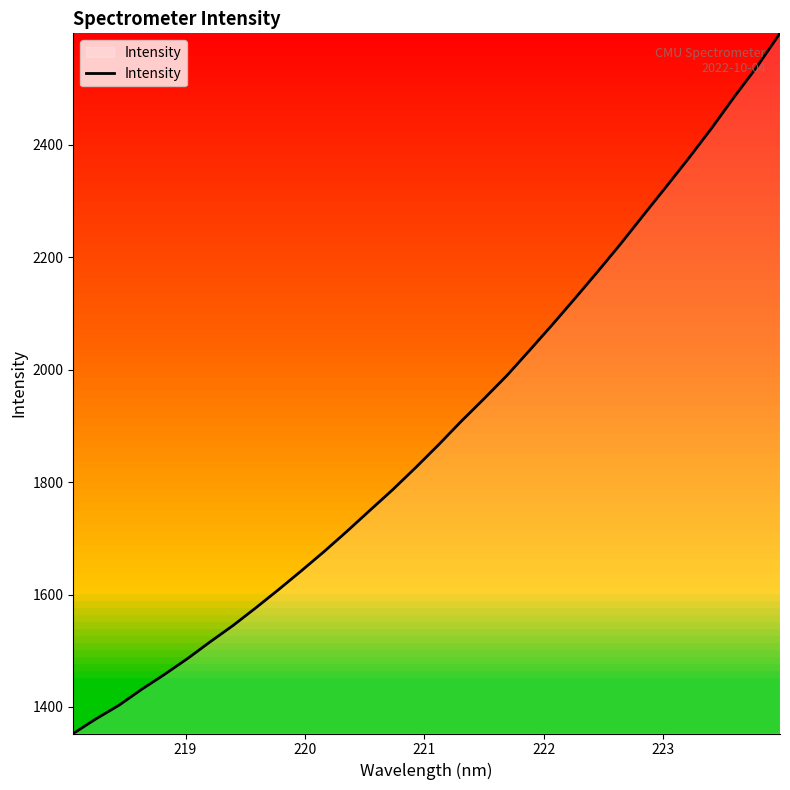

What is the greatest value displayed?

2598.3